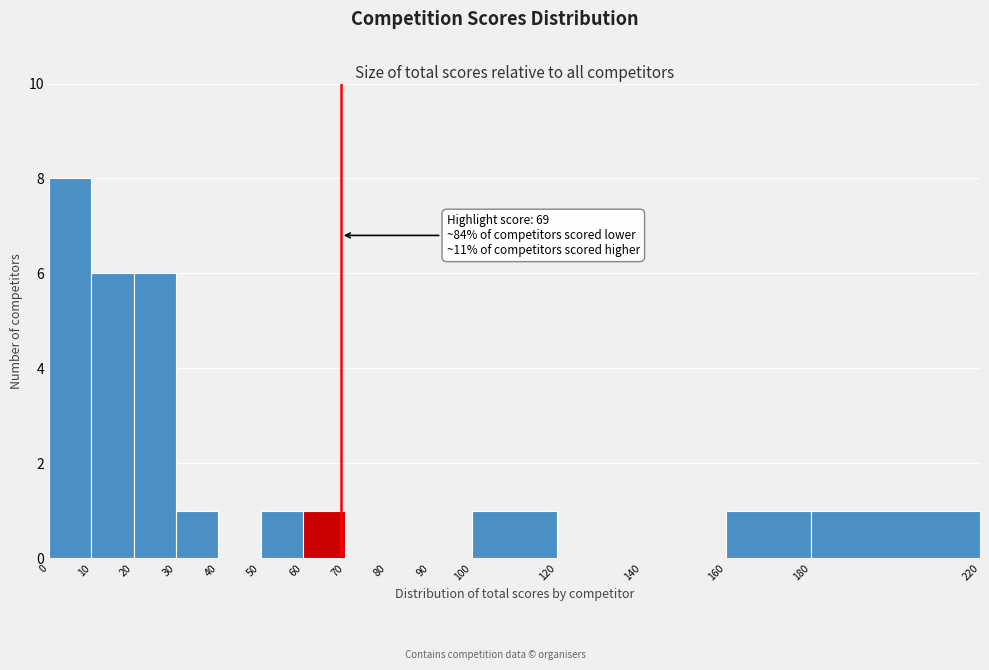

Over which range of the x-axis is the bar tallest?

0 to 10